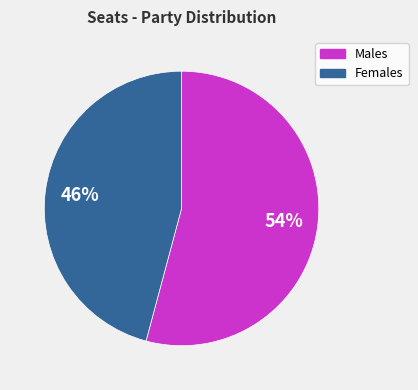

To the nearest percent, what is the average slice percentage?

50%